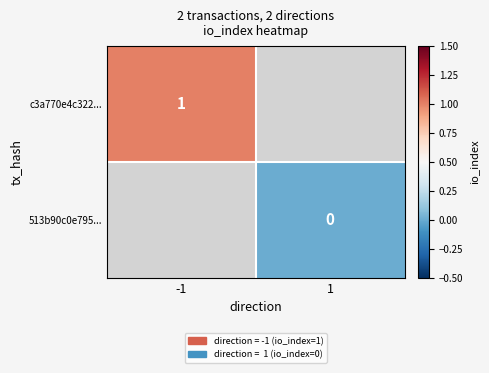

The c3a770e4c322... series shows 1 at -1. True or false?

True